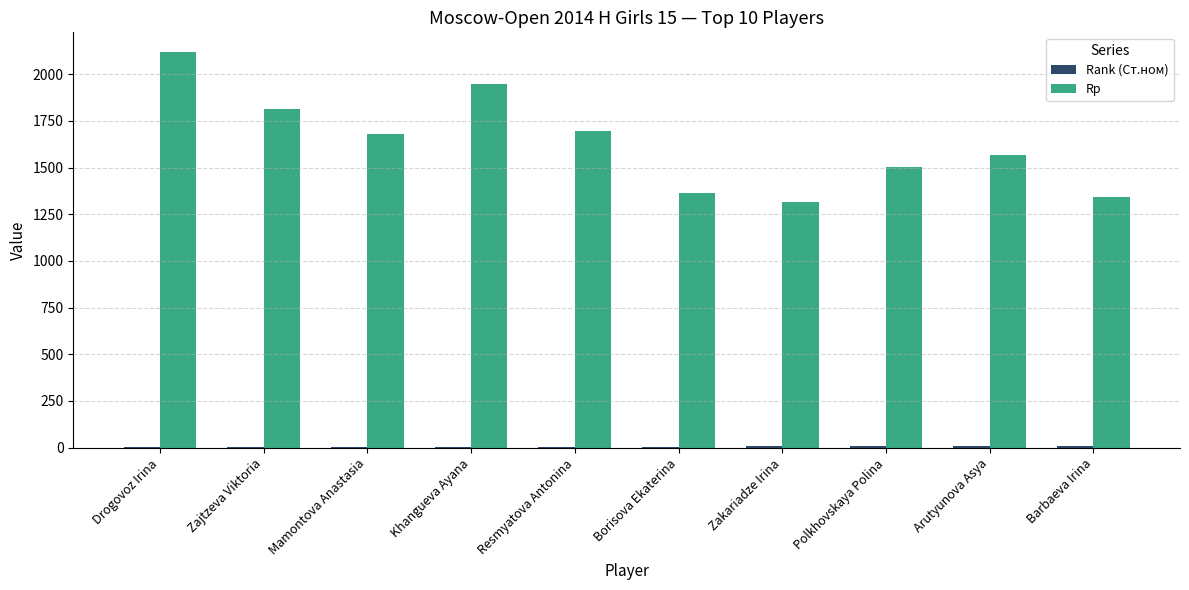

What is the sum of all Rp values?

16338